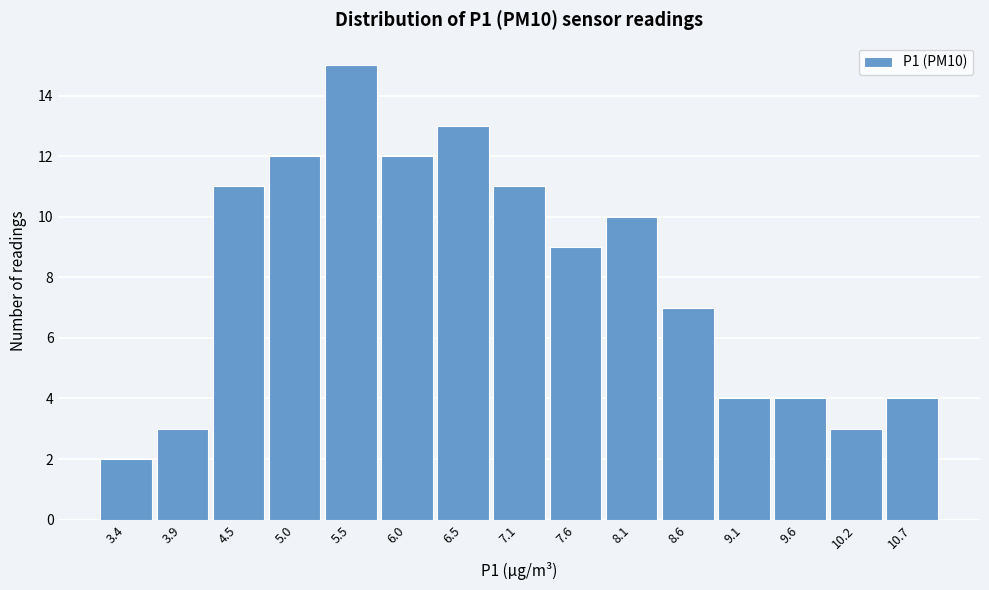

Reading left to right, transcribe all the data shown in this chart.

3.4=2	3.9=3	4.5=11	5.0=12	5.5=15	6.0=12	6.5=13	7.1=11	7.6=9	8.1=10	8.6=7	9.1=4	9.6=4	10.2=3	10.7=4